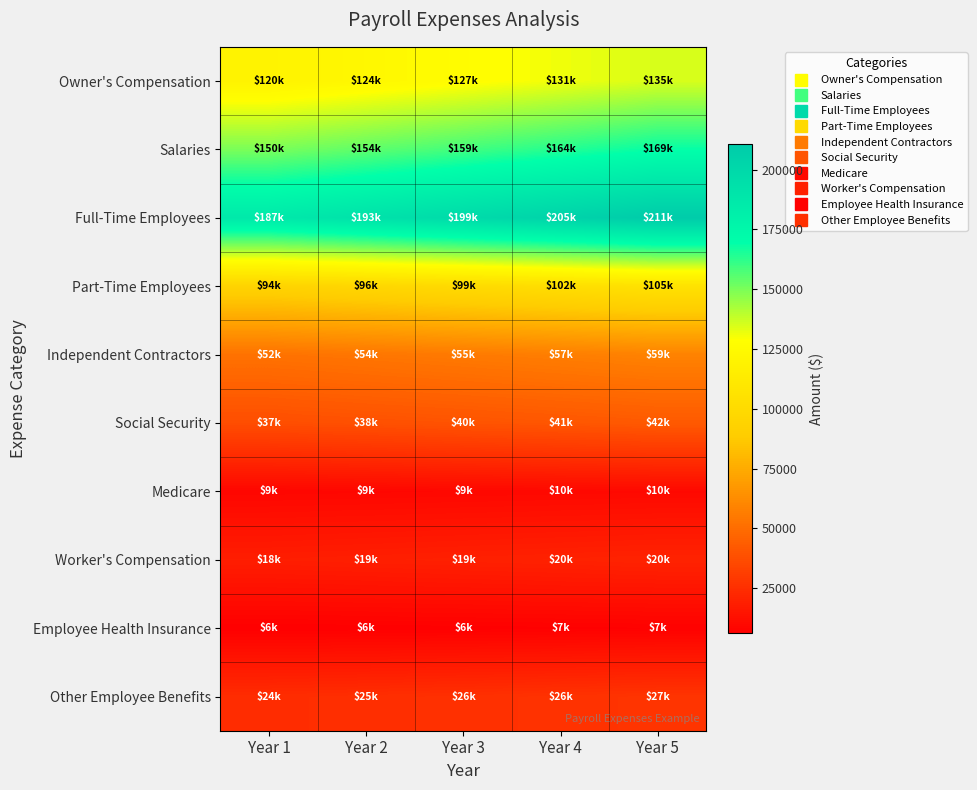

Rank the series by their maximum value, from highest to lowest.

Full-Time Employees, Salaries, Owner's Compensation, Part-Time Employees, Independent Contractors, Social Security, Other Employee Benefits, Worker's Compensation, Medicare, Employee Health Insurance